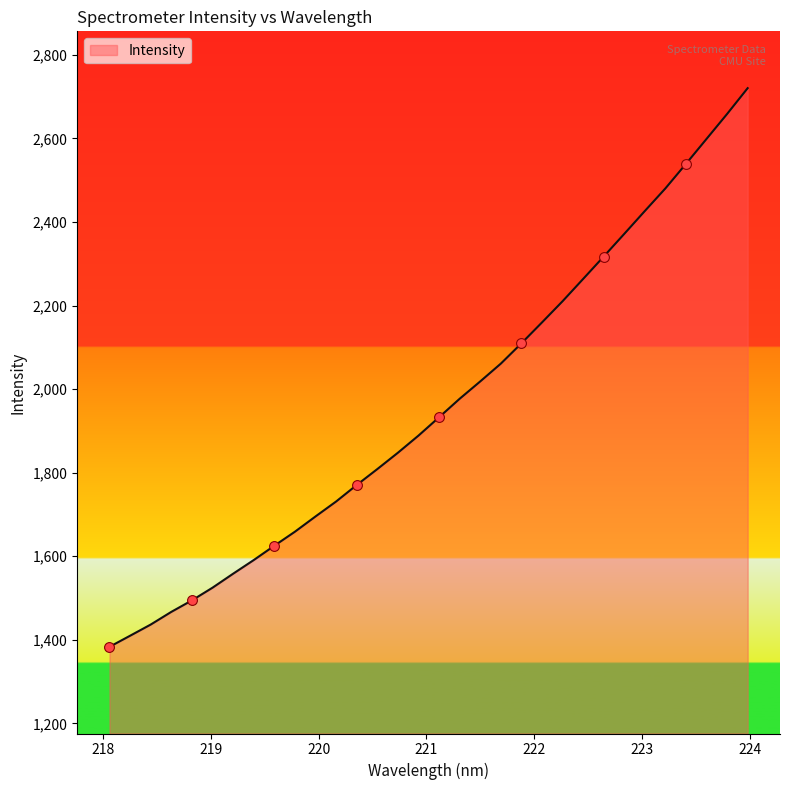

What is the smallest value displayed?

1383.1